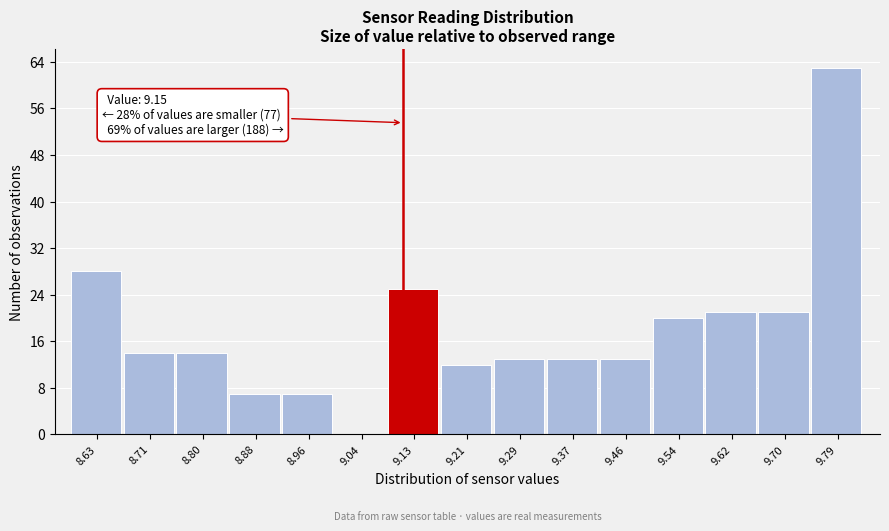

Reading left to right, transcribe all the data shown in this chart.

8.63=28	8.71=14	8.80=14	8.88=7	8.96=7	9.04=0	9.13=25	9.21=12	9.29=13	9.37=13	9.46=13	9.54=20	9.62=21	9.70=21	9.79=63